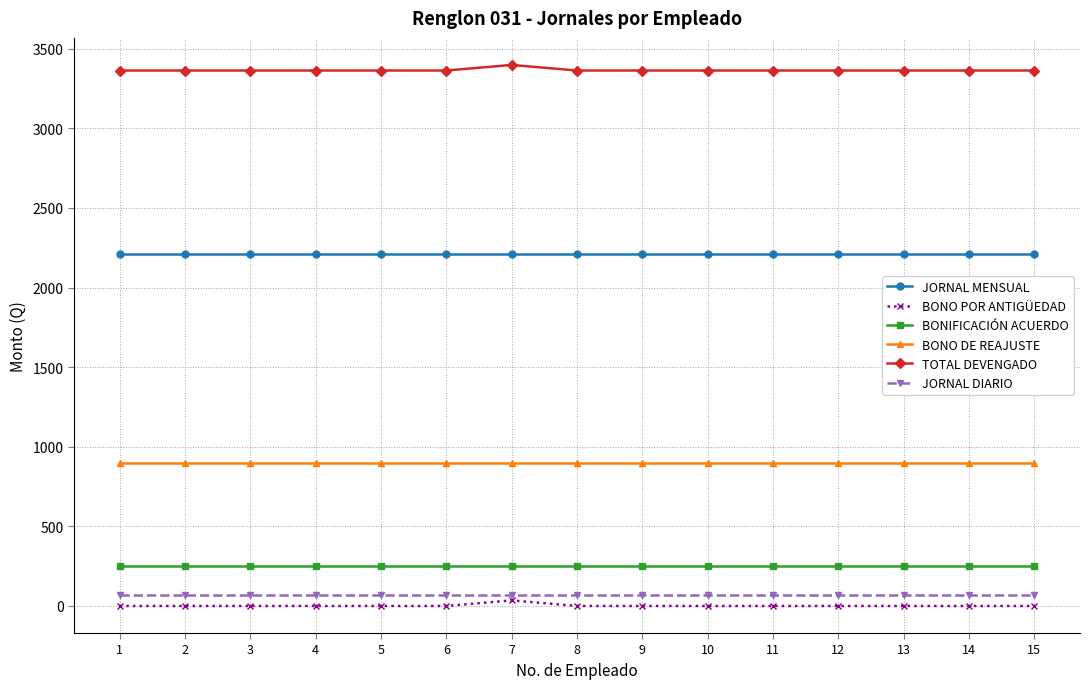

What are all the series names shown in the legend?

JORNAL MENSUAL, BONO POR ANTIGÜEDAD, BONIFICACIÓN ACUERDO, BONO DE REAJUSTE, TOTAL DEVENGADO, JORNAL DIARIO